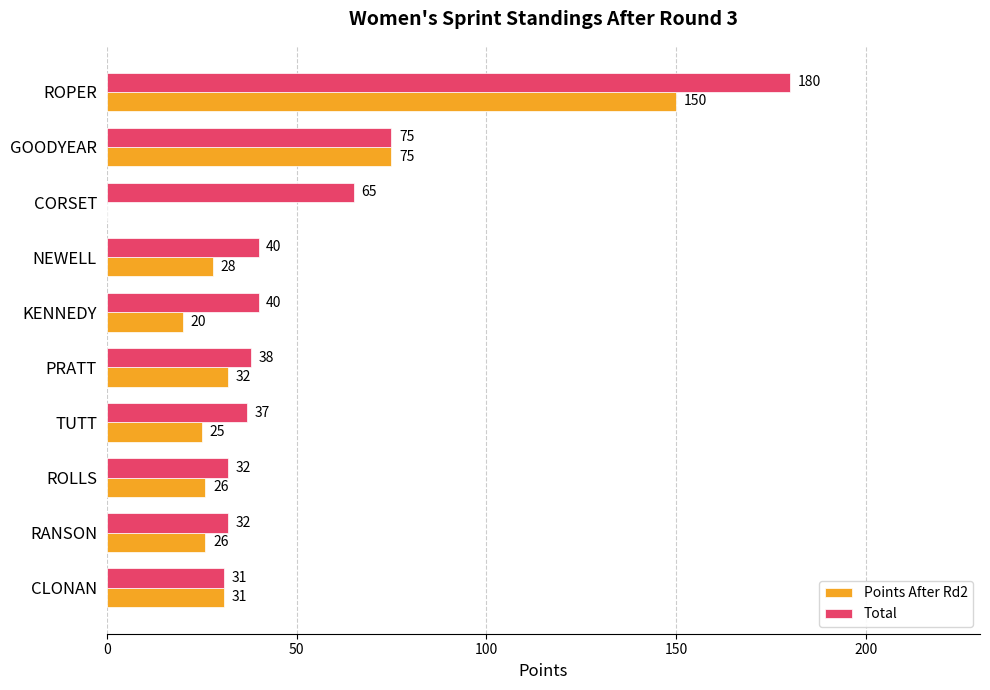

What is the sum of the Points After Rd2 values at TUTT and NEWELL?

53